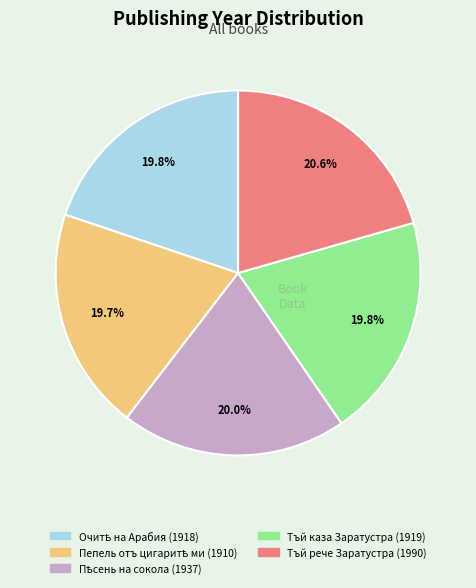

To the nearest percent, what portion does Тъй каза Заратустра (1919) represent?

20%